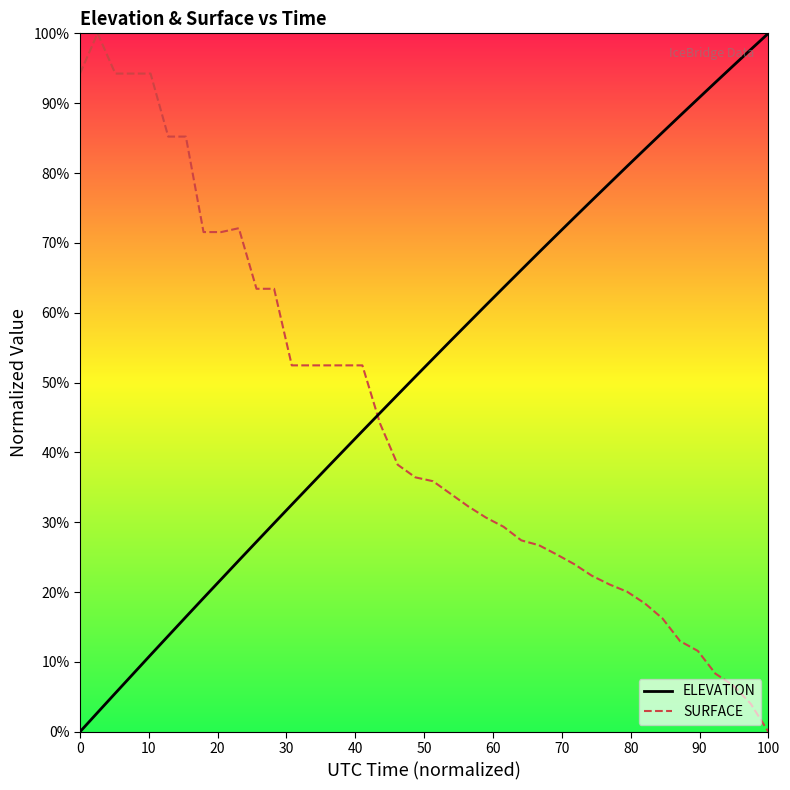

What is the maximum value shown in the chart?

100.0